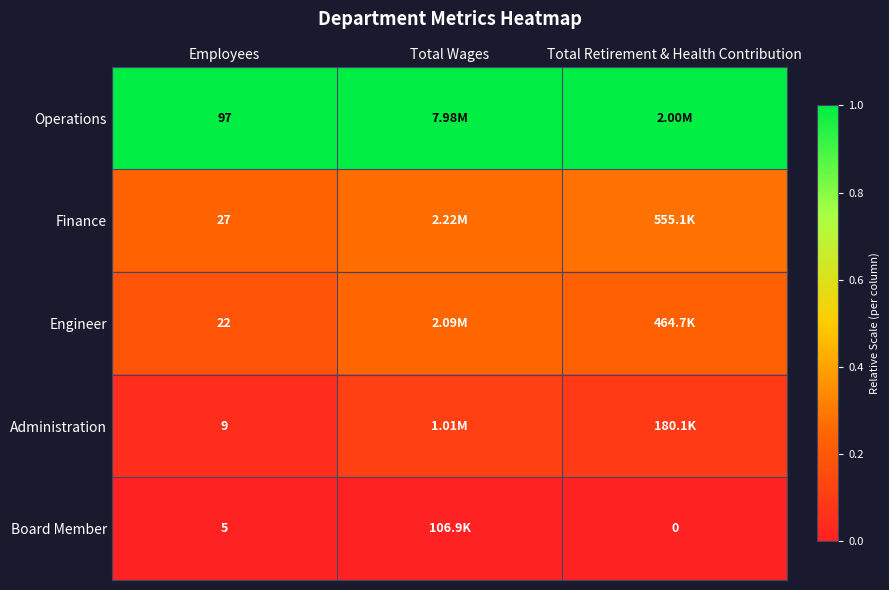

Count the number of categories in the chart.

3